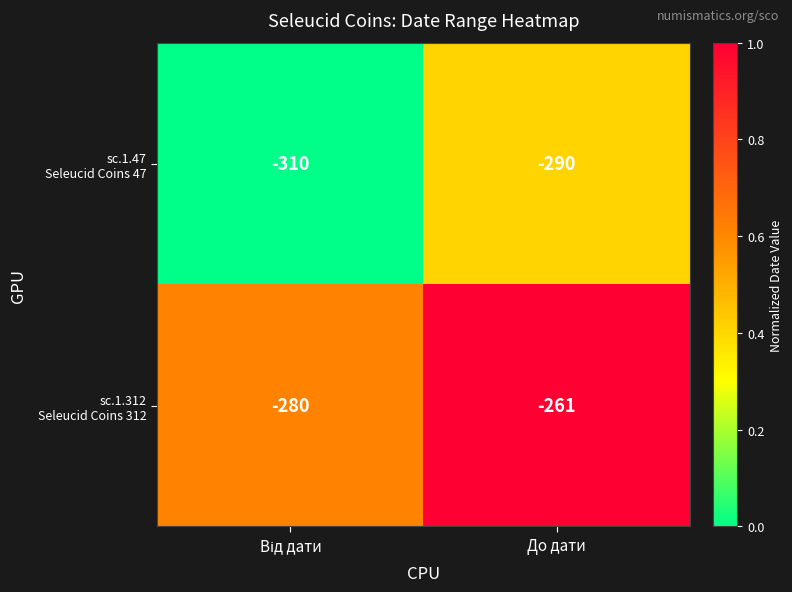

At which category is the sum across all series the highest?

До дати